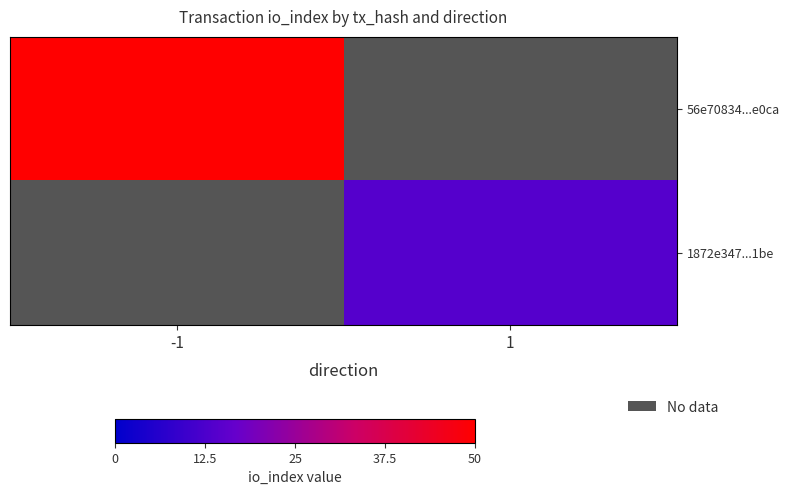

Which series has the largest range (max minus min)?

56e70834...e0ca